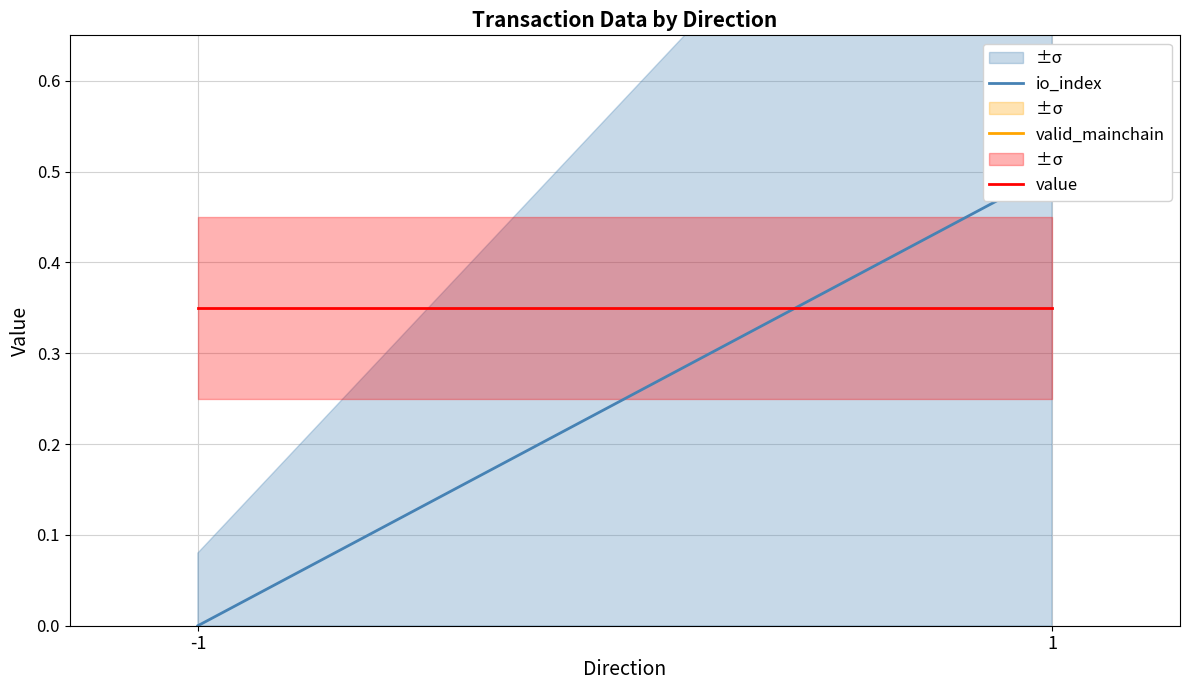

Reading left to right, extract all data points from this chart.

io_index: 0.0	0.5
valid_mainchain: 1.0	1.0
value: 0.3	0.3